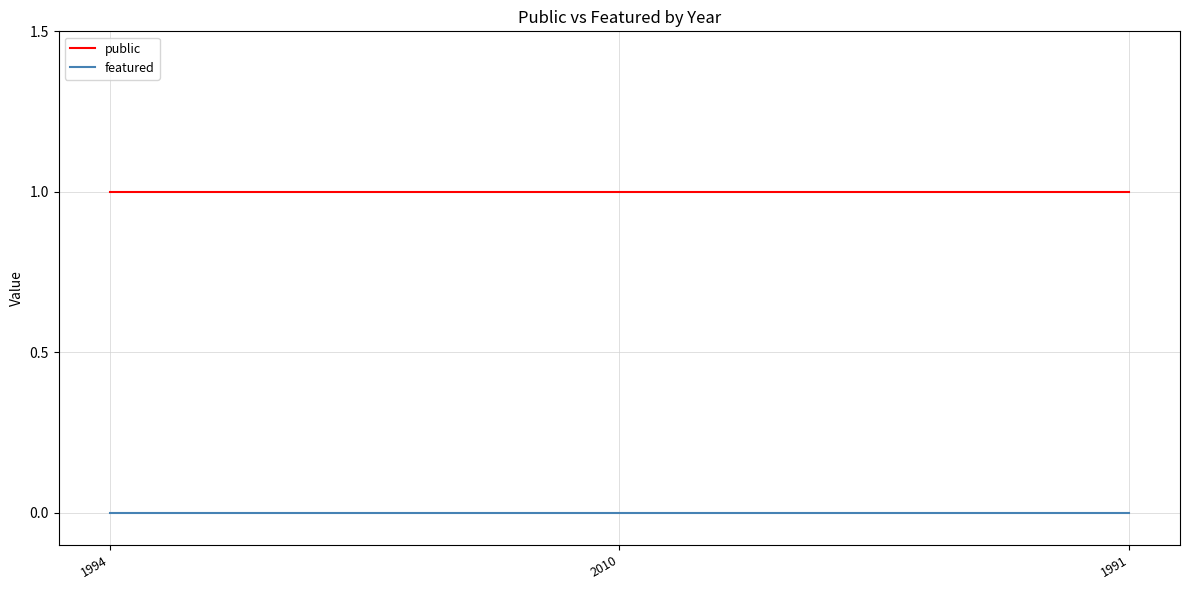

What is the sum of all public values?

3